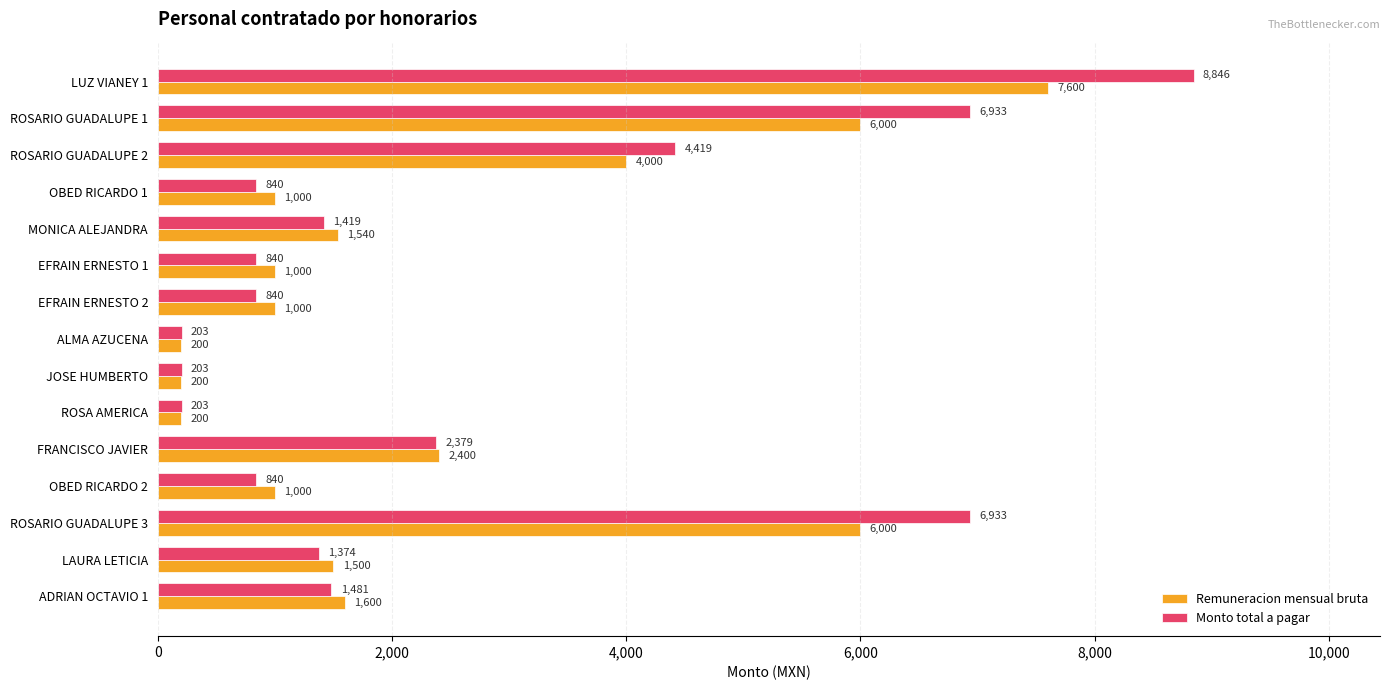

At ROSARIO GUADALUPE 3, list the series in order from largest to smallest.

Monto total a pagar, Remuneracion mensual bruta